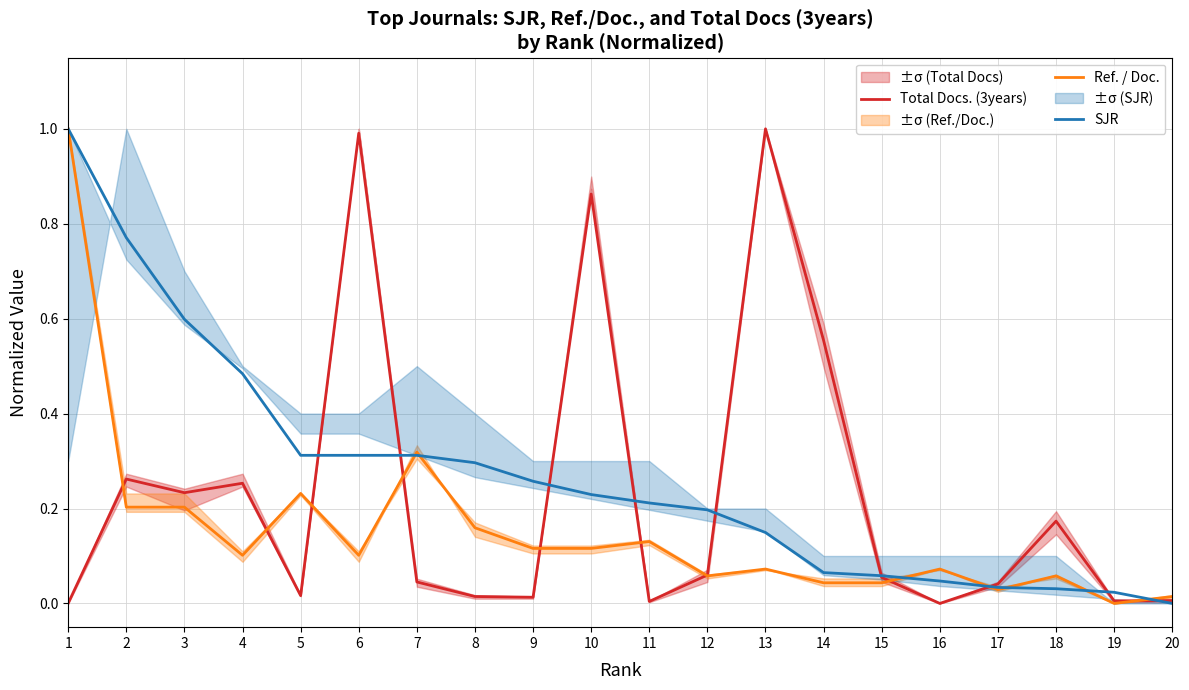

Reading left to right, transcribe all the data shown in this chart.

Total Docs. (3years): 0.0	0.3	0.2	0.3	0.0	1.0	0.0	0.0	0.0	0.9	0.0	0.1	1.0	0.6	0.1	0.0	0.0	0.2	0.0	0.0
Ref. / Doc.: 1.0	0.2	0.2	0.1	0.2	0.1	0.3	0.2	0.1	0.1	0.1	0.1	0.1	0.0	0.0	0.1	0.0	0.1	0.0	0.0
SJR: 1.0	0.8	0.6	0.5	0.3	0.3	0.3	0.3	0.3	0.2	0.2	0.2	0.1	0.1	0.1	0.0	0.0	0.0	0.0	0.0